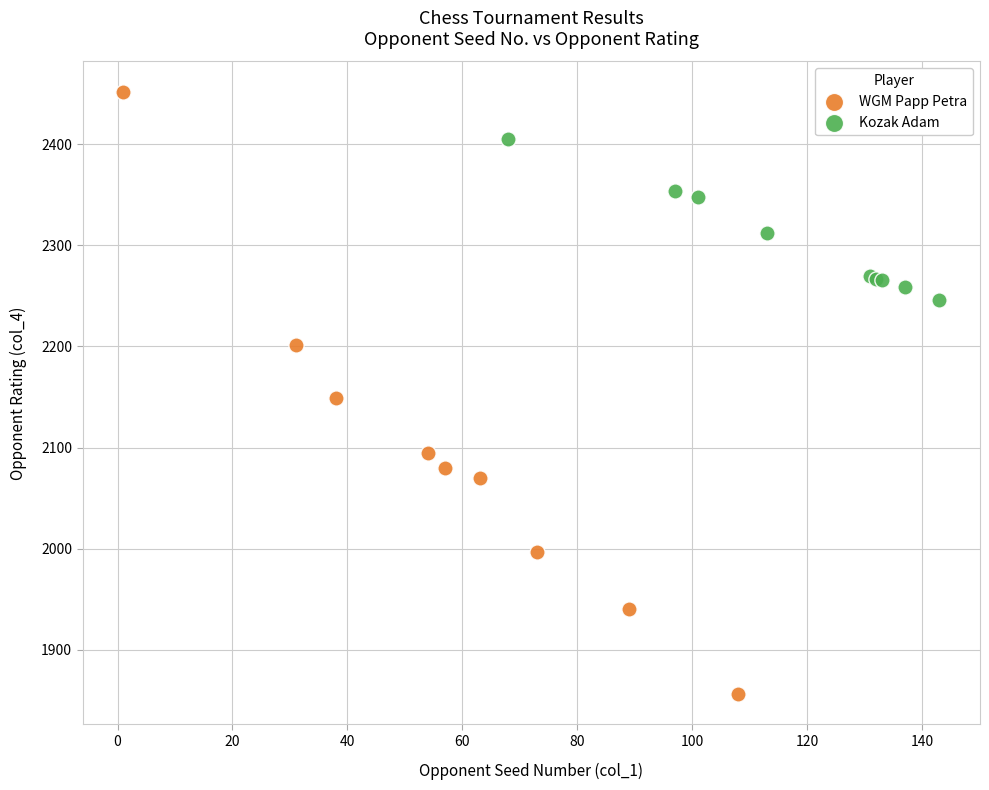

Which series has the largest Y range (max minus min)?

WGM Papp Petra